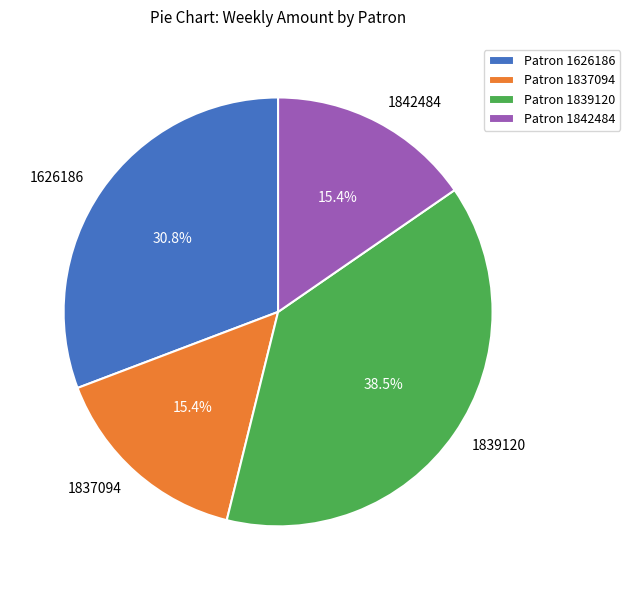

To the nearest percent, what is the combined percentage of 1839120 and 1837094?

54%